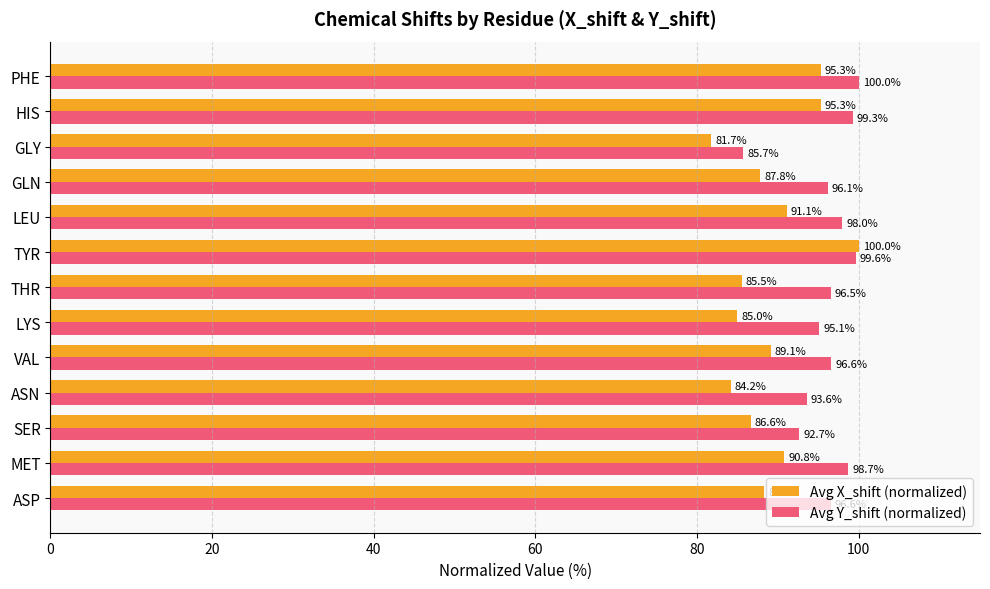

At how many categories does at least one series exceed 99?

3